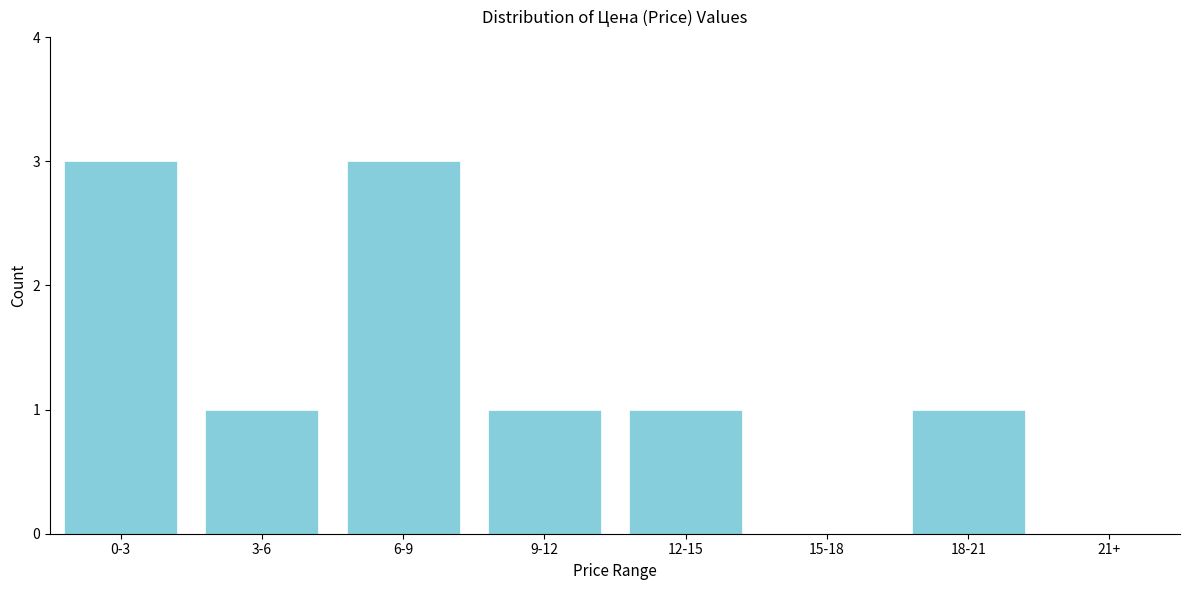

Reading left to right, list all the values displayed in this chart.

0-3=3	3-6=1	6-9=3	9-12=1	12-15=1	15-18=0	18-21=1	21+=0